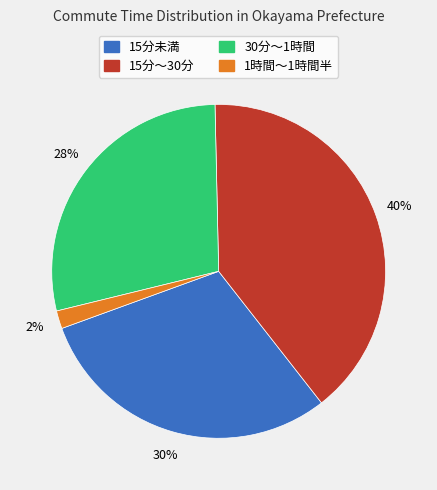

Does any single category account for the majority?

No